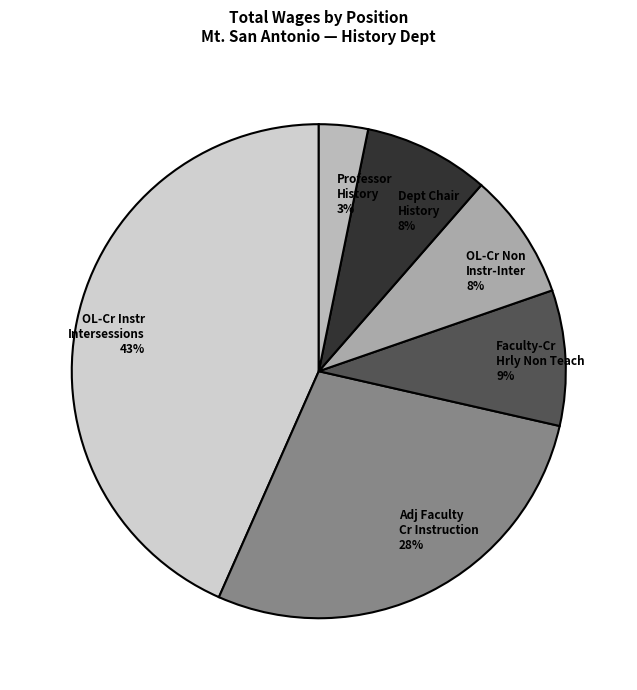

Count the number of slices in the pie.

6